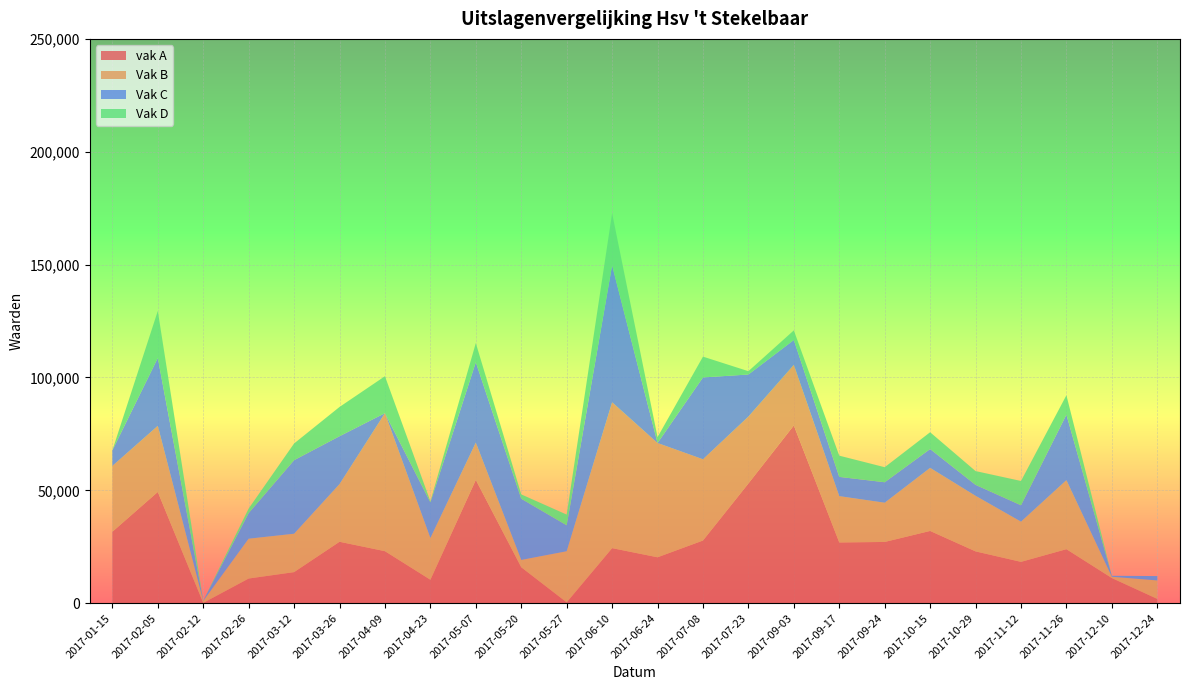

Reading left to right, list all the values displayed in this chart.

vak A: 2017-01-15=31626	2017-02-05=49282	2017-02-12=115	2017-02-26=10915	2017-03-12=13753	2017-03-26=27202	2017-04-09=23034	2017-04-23=10369	2017-05-07=54619	2017-05-20=15918	2017-05-27=349	2017-06-10=24382	2017-06-24=20324	2017-07-08=27752	2017-07-23=53020	2017-09-03=78748	2017-09-17=26895	2017-09-24=27120	2017-10-15=32000	2017-10-29=22938	2017-11-12=18298	2017-11-26=23918	2017-12-10=11129	2017-12-24=1881
Vak B: 2017-01-15=29187	2017-02-05=29274	2017-02-12=880	2017-02-26=17646	2017-03-12=17008	2017-03-26=25545	2017-04-09=61158	2017-04-23=18495	2017-05-07=16521	2017-05-20=3234	2017-05-27=22649	2017-06-10=64635	2017-06-24=50636	2017-07-08=36007	2017-07-23=29650	2017-09-03=26835	2017-09-17=20525	2017-09-24=17386	2017-10-15=27940	2017-10-29=24623	2017-11-12=17814	2017-11-26=30584	2017-12-10=570	2017-12-24=8194
Vak C: 2017-01-15=6889	2017-02-05=30066	2017-02-12=112	2017-02-26=11349	2017-03-12=32602	2017-03-26=21220	2017-04-09=0	2017-04-23=15802	2017-05-07=35607	2017-05-20=27121	2017-05-27=11509	2017-06-10=60657	2017-06-24=0	2017-07-08=36250	2017-07-23=18642	2017-09-03=11018	2017-09-17=8528	2017-09-24=9068	2017-10-15=8352	2017-10-29=4853	2017-11-12=7263	2017-11-26=29030	2017-12-10=430	2017-12-24=1935
Vak D: 2017-01-15=0	2017-02-05=20846	2017-02-12=0	2017-02-26=2006	2017-03-12=7389	2017-03-26=12962	2017-04-09=16357	2017-04-23=465	2017-05-07=8487	2017-05-20=1920	2017-05-27=4734	2017-06-10=23103	2017-06-24=2594	2017-07-08=9217	2017-07-23=1465	2017-09-03=4262	2017-09-17=9407	2017-09-24=6659	2017-10-15=7432	2017-10-29=6114	2017-11-12=10764	2017-11-26=8583	2017-12-10=0	2017-12-24=0